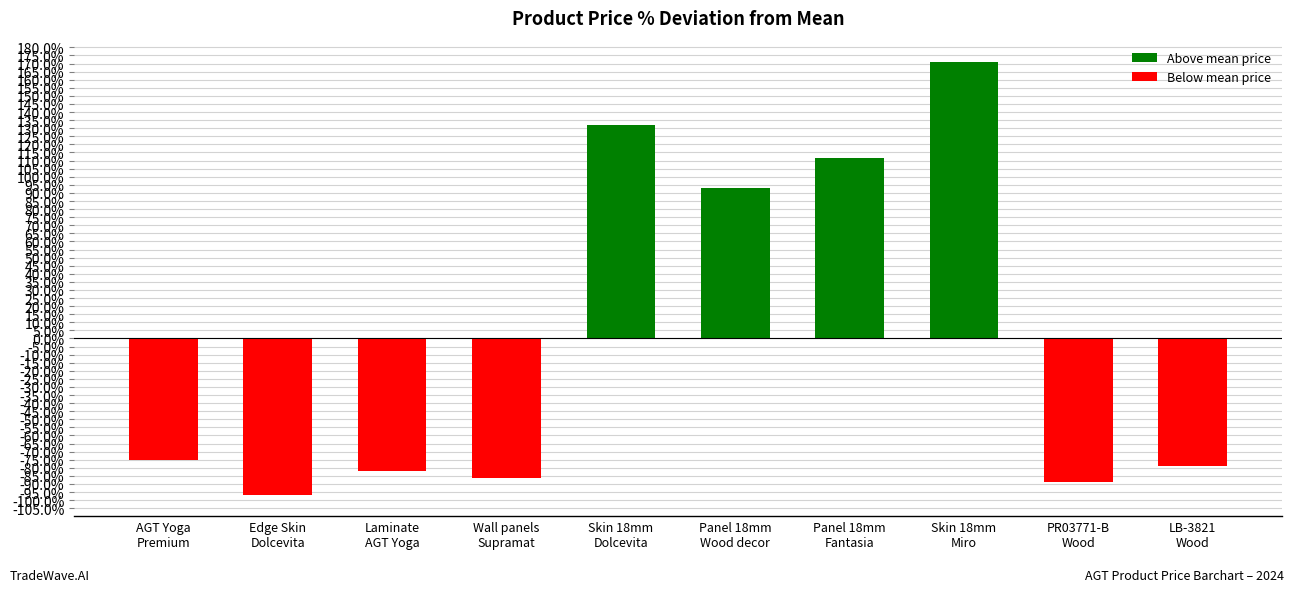

What is the approximate value at Panel 18mm
Fantasia?

111.7